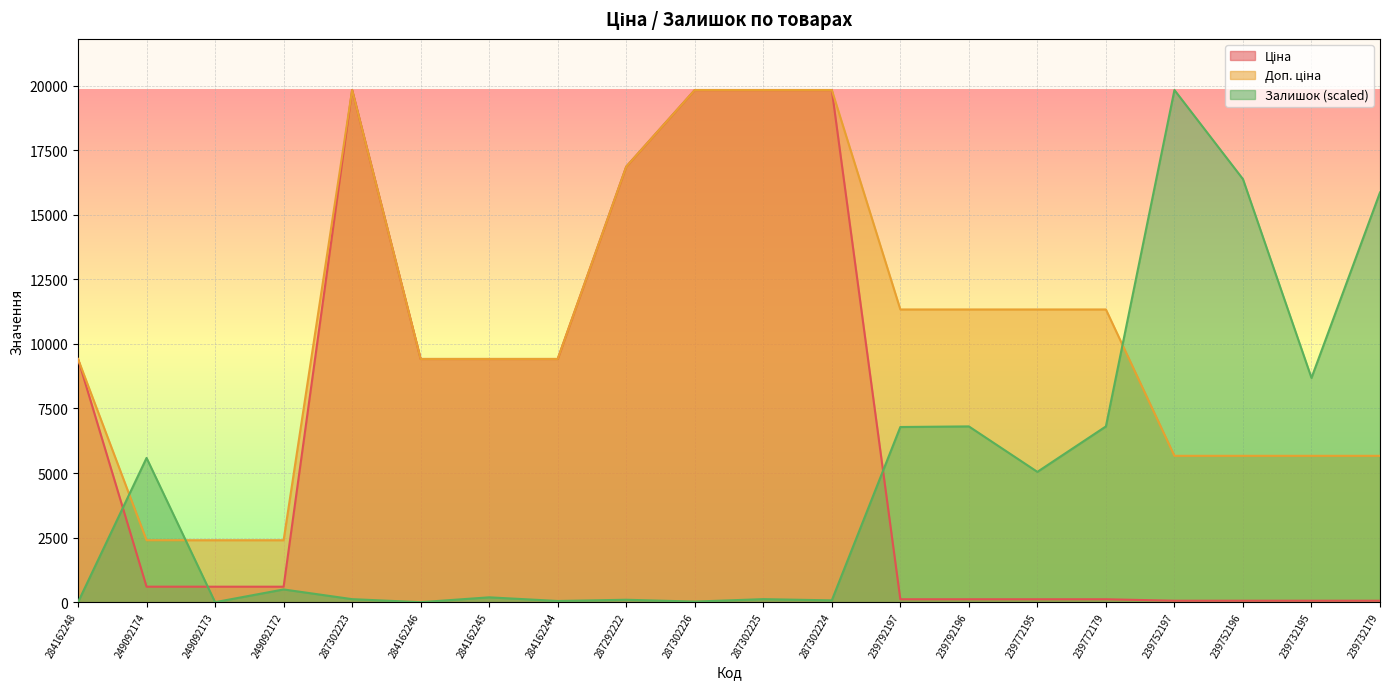

How many times do Залишок and Доп. ціна cross each other?

3